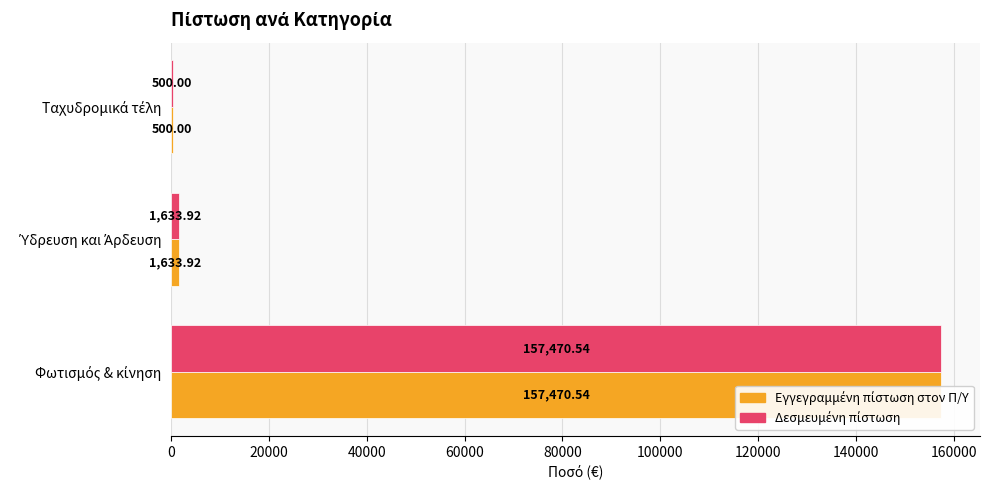

What value does the Δεσμευμένη πίστωση series have at Φωτισμός & κίνηση?

157470.5